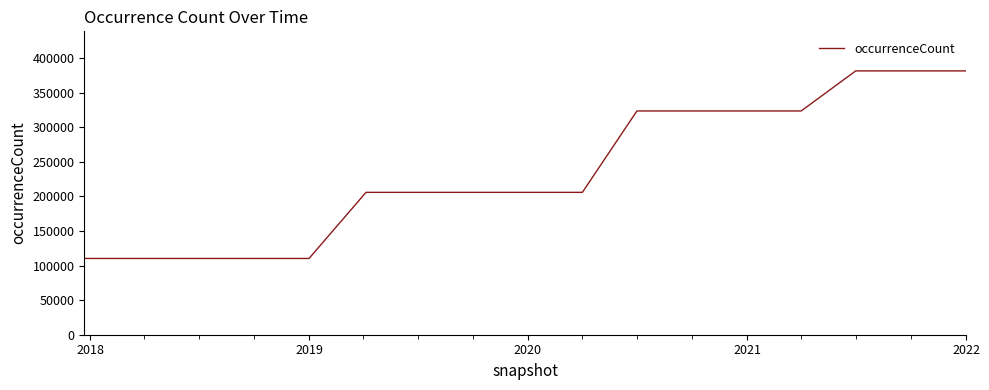

What is the minimum value shown in the chart?

110299